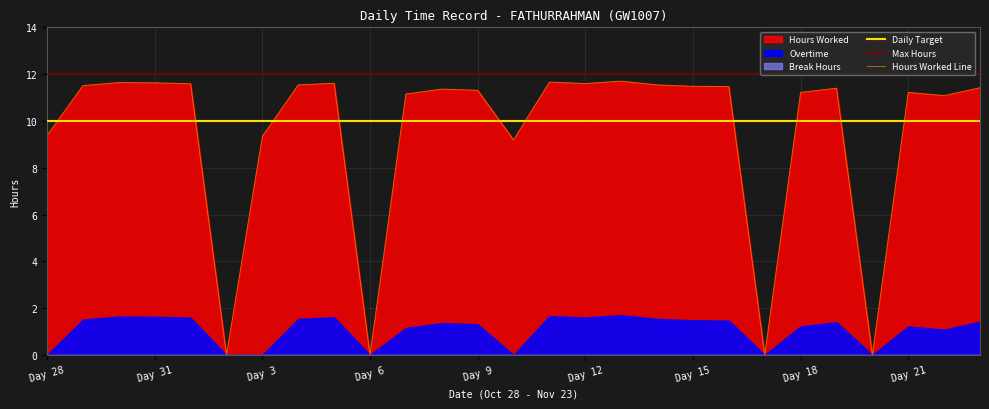

What is the maximum value for Hours Worked Line?

11.7